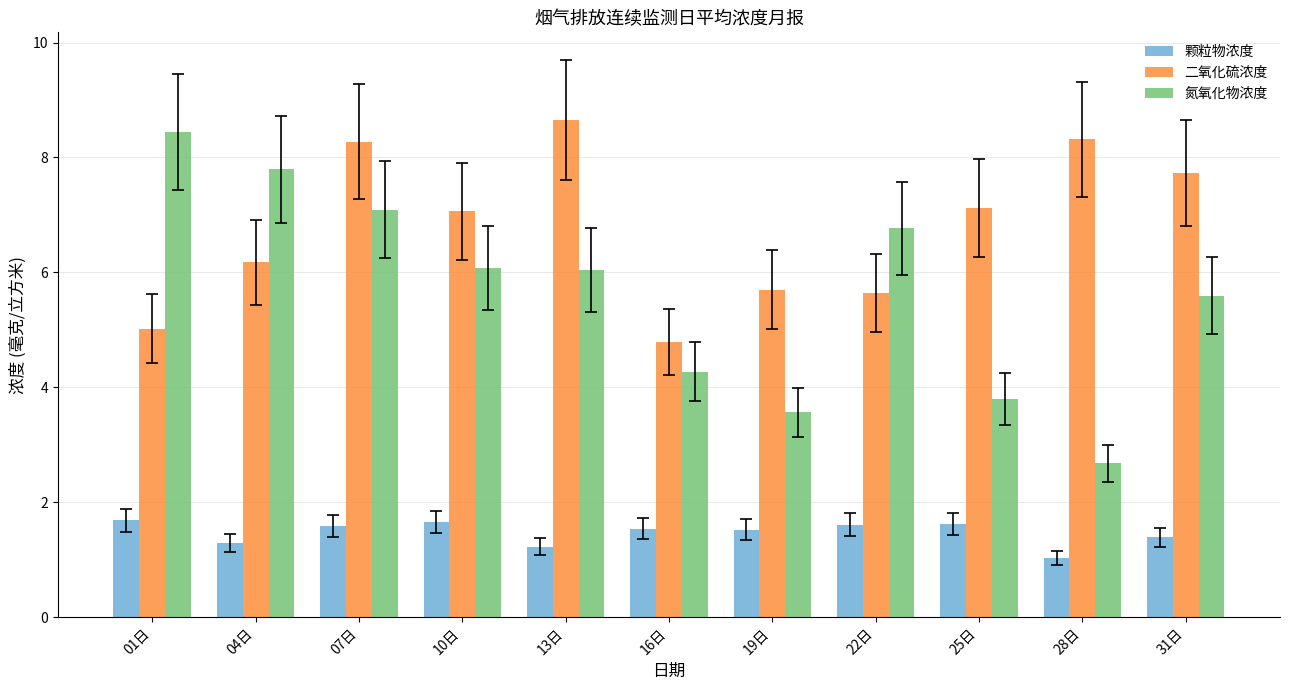

How many data points does each series have?

11